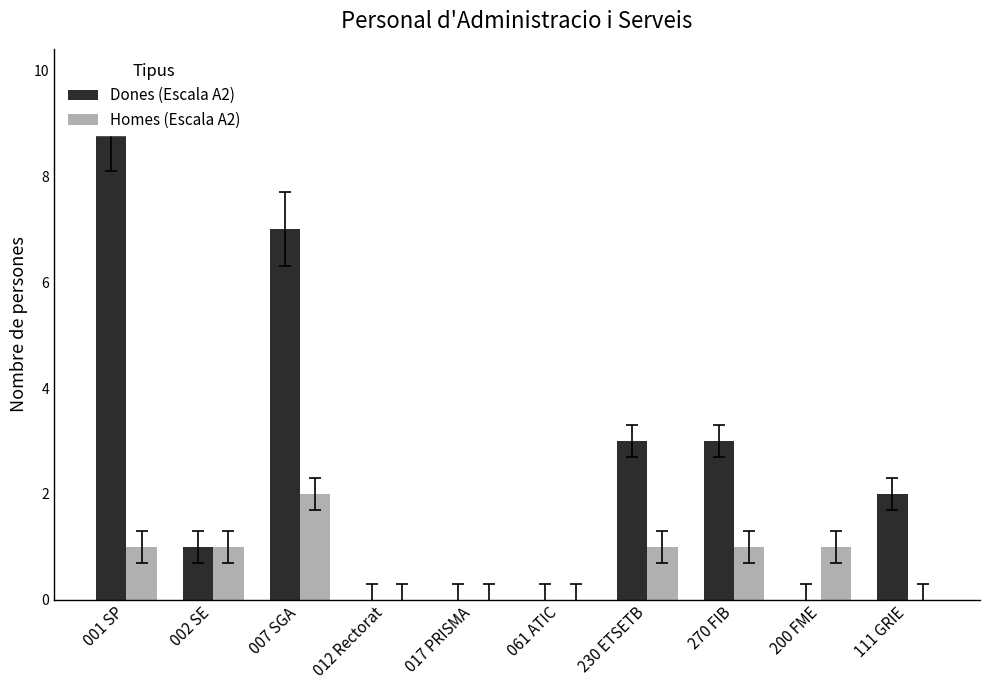

What is the average value of the Homes (Escala A2) series?

1